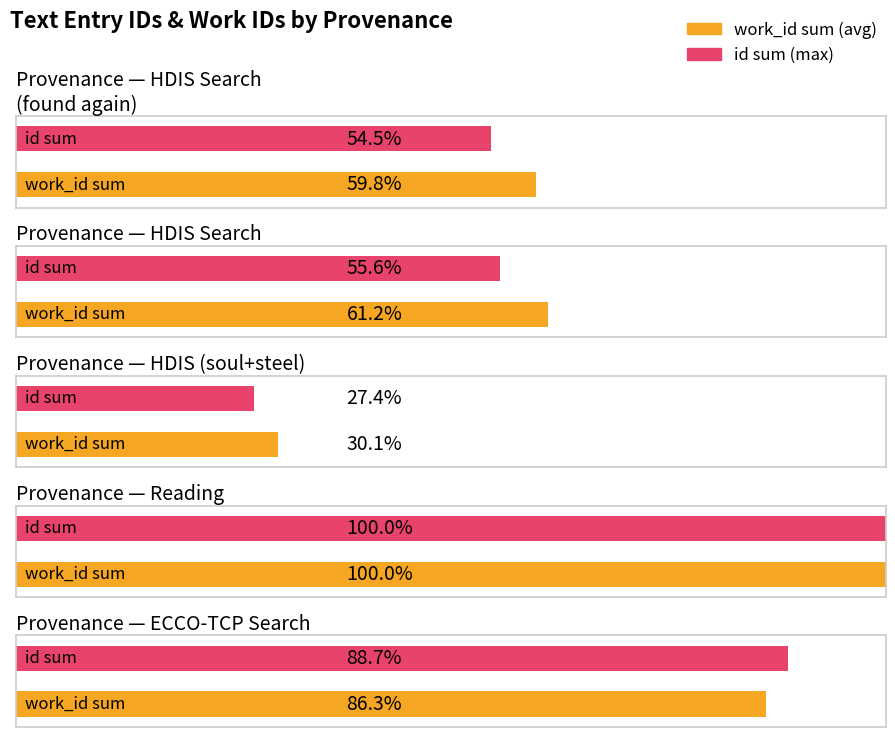

Which series has the largest range (max minus min)?

id